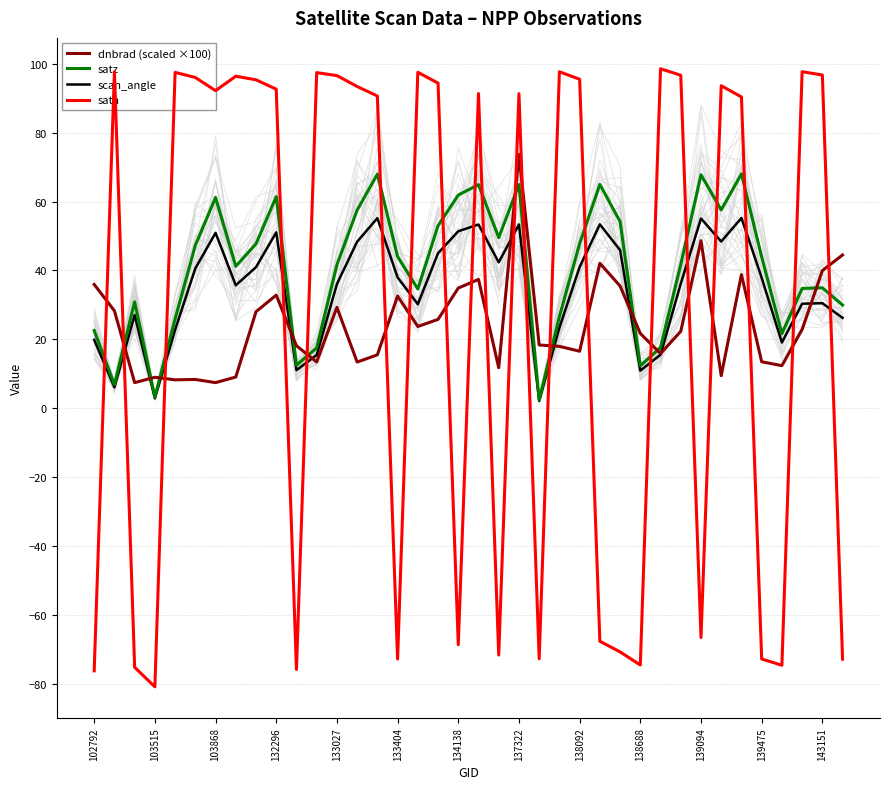

True or false: scan_angle has a value of 53.4 at 25.

True